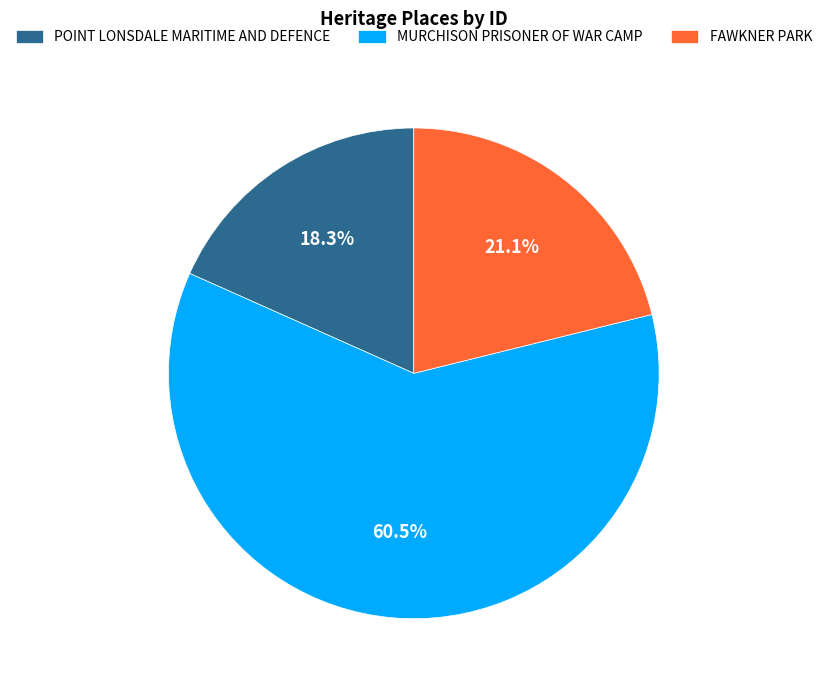

Which has a higher value, MURCHISON PRISONER OF WAR CAMP or FAWKNER PARK?

MURCHISON PRISONER OF WAR CAMP